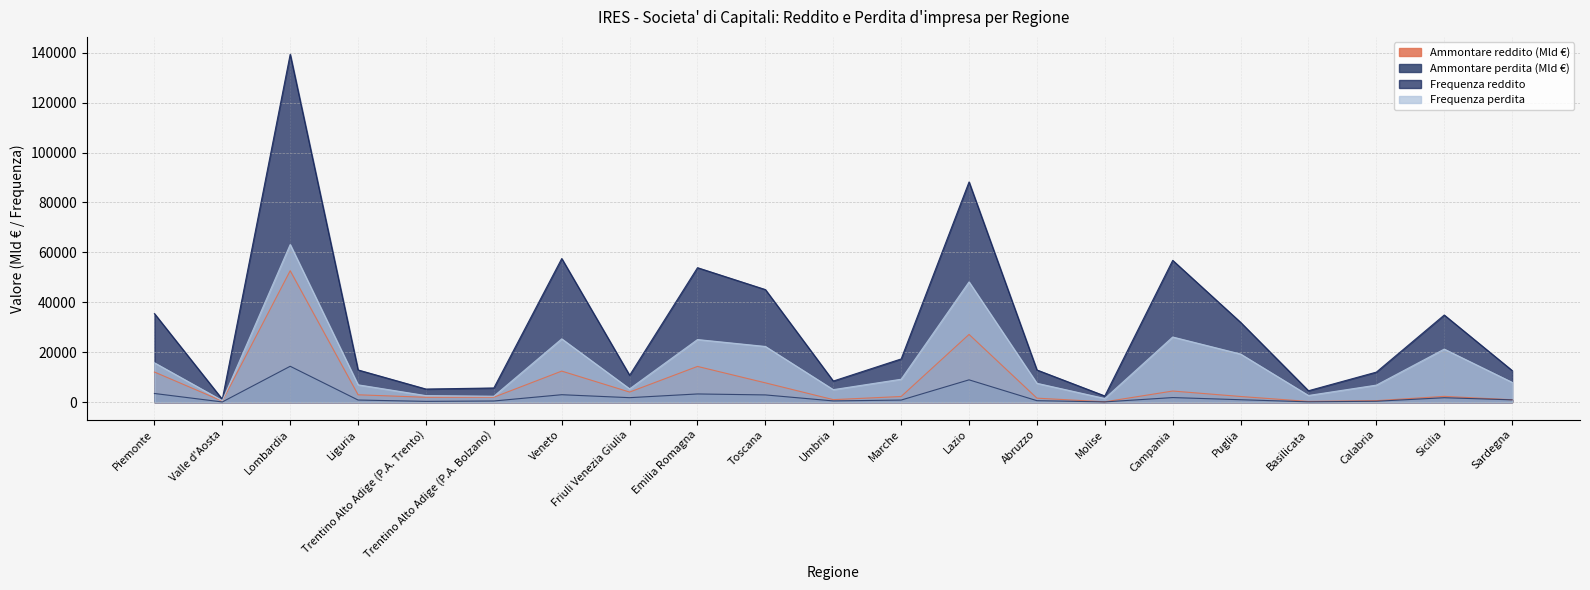

What is the maximum value for Ammontare reddito (migliaia)?

52646.7